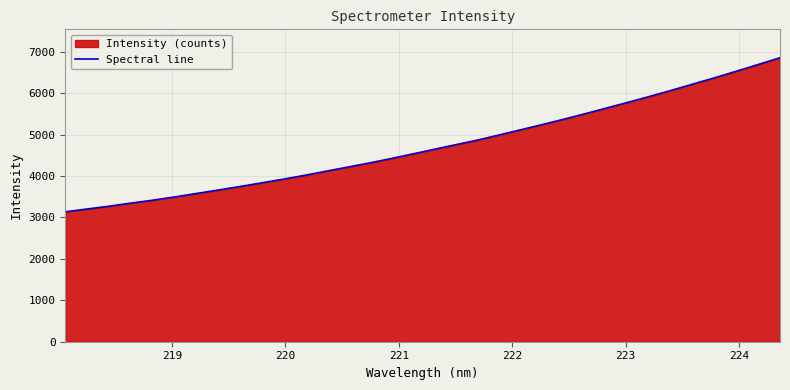

What is the greatest value displayed?

6853.4